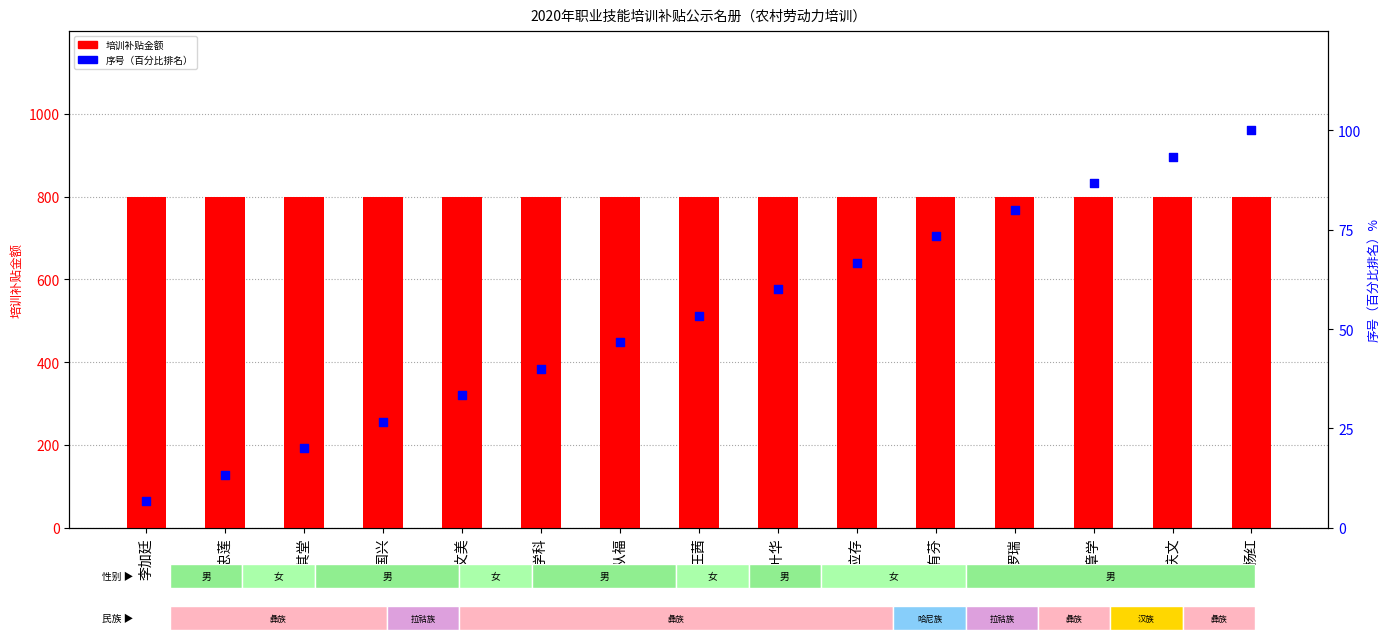

What is the total value across all series at 李学科?

840.0